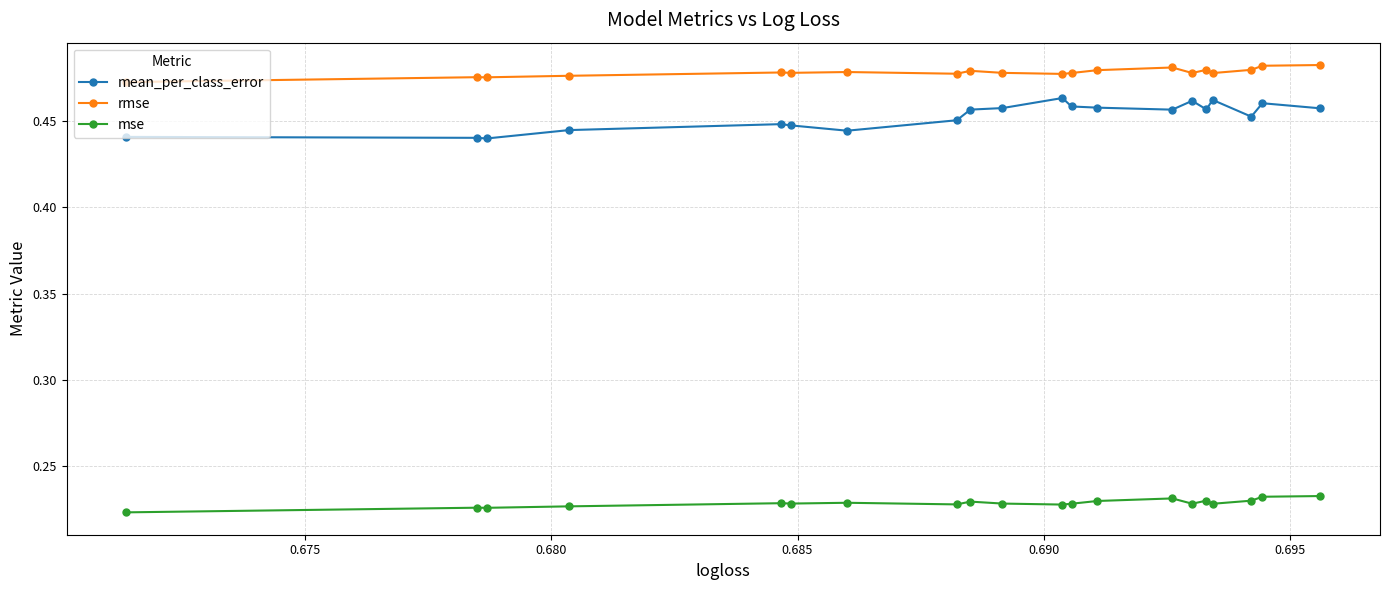

List the series in order of their peak value, highest first.

rmse, mean_per_class_error, mse